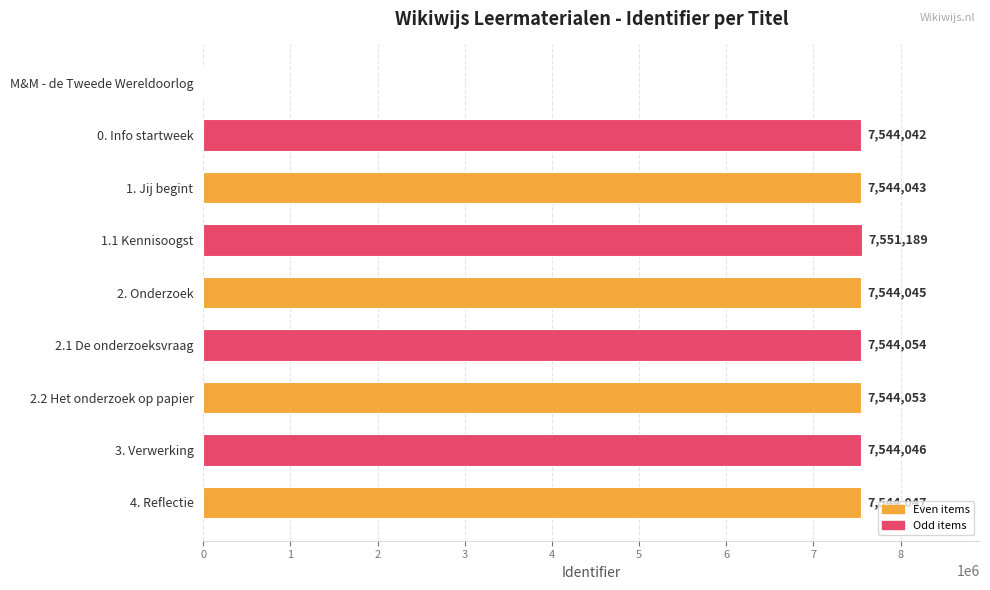

How many categories are shown in the chart?

9